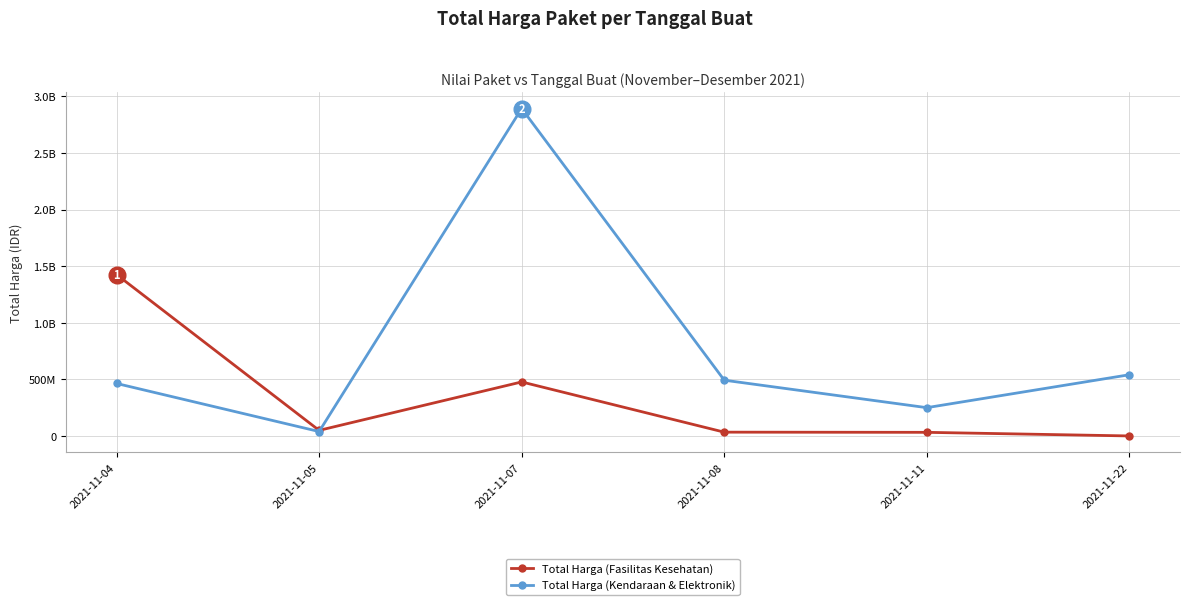

Reading left to right, transcribe all the data shown in this chart.

Total Harga (Fasilitas Kesehatan): 1425867900	49730040	477600000	34000000	32441200	577875
Total Harga (Kendaraan & Elektronik): 464002100	39440000	2892122000	493000000	250350000	541071000